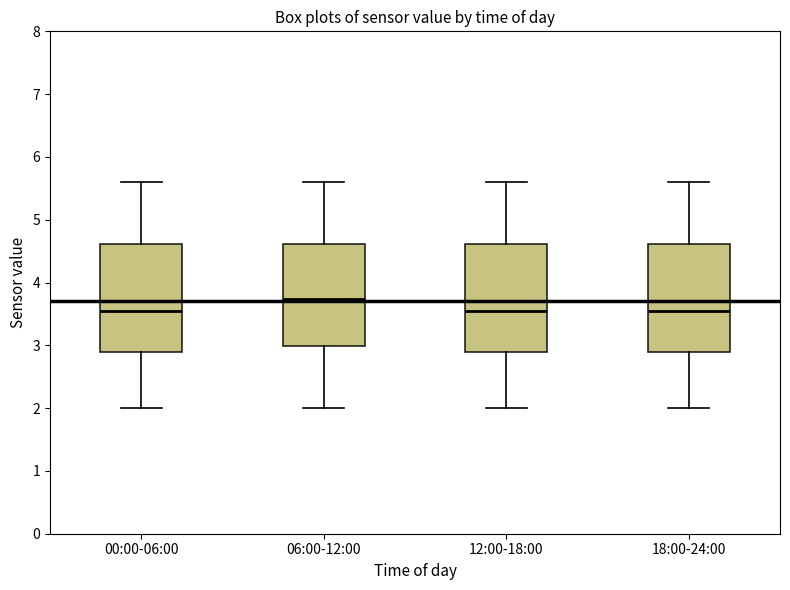

Where does the lower whisker of the box for 12:00-18:00 end on the y-axis? The values are not printed on the chart, so give them approximately, as read against the axis.

2.0